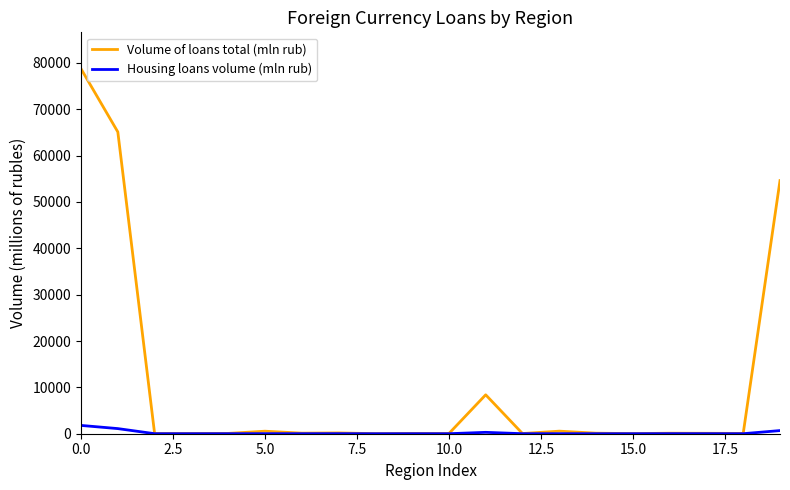

At how many categories does at least one series exceed 77044?

1